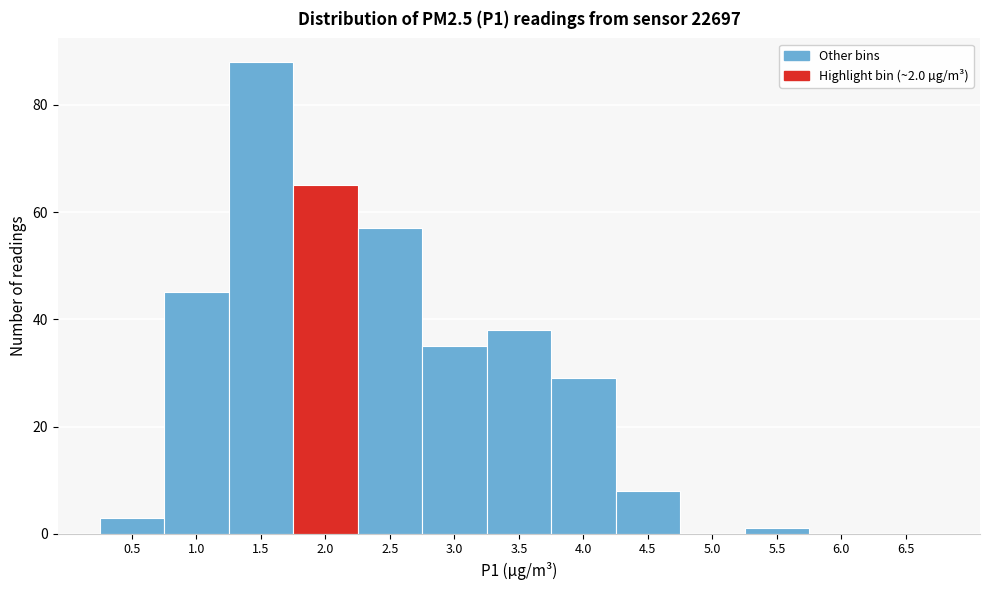

Reading right to left, list all the values displayed in this chart.

6.5=0	6.0=0	5.5=1	5.0=0	4.5=8	4.0=29	3.5=38	3.0=35	2.5=57	2.0=65	1.5=88	1.0=45	0.5=3